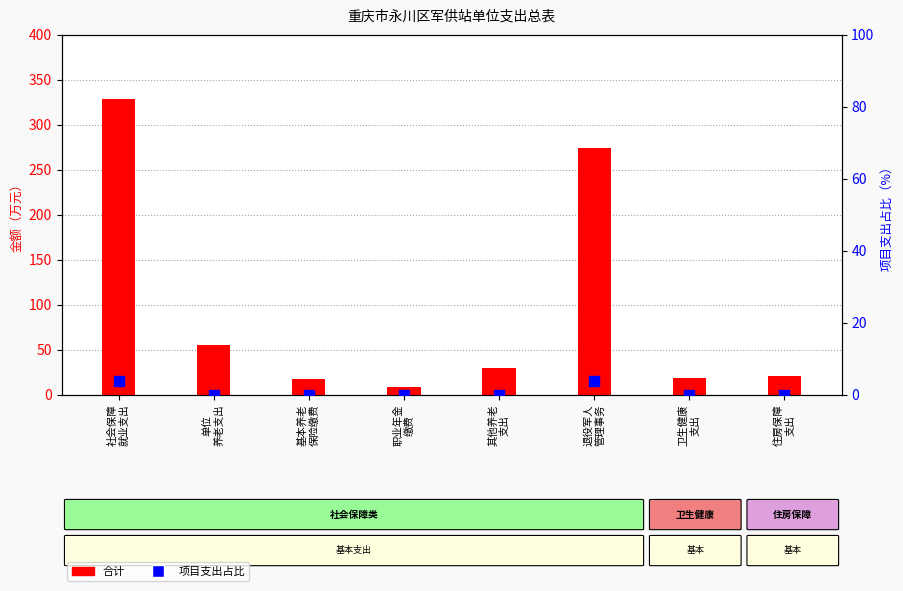

Which series reaches the maximum Y coordinate?

合计